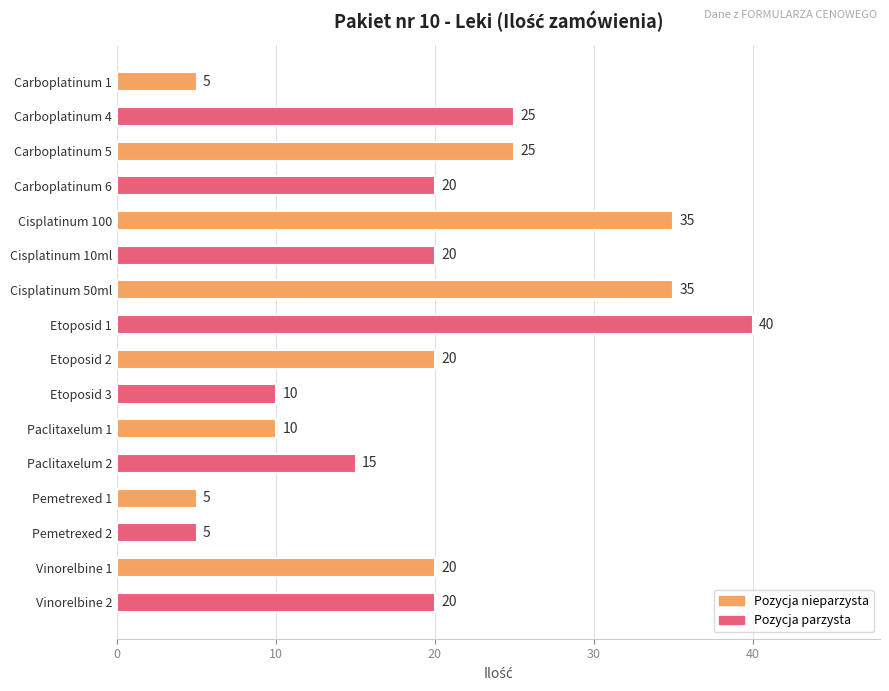

Is it true that the value at Carboplatinum 6 is 13?

False